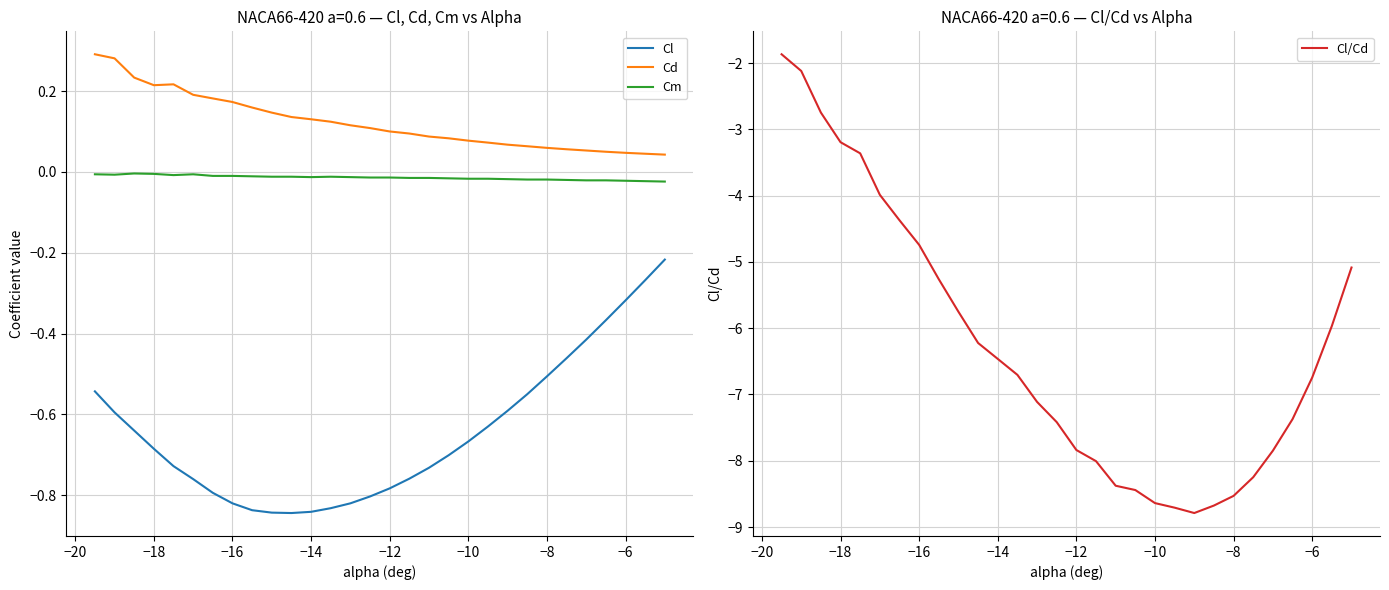

True or false: Cd and Cl intersect in this chart.

False